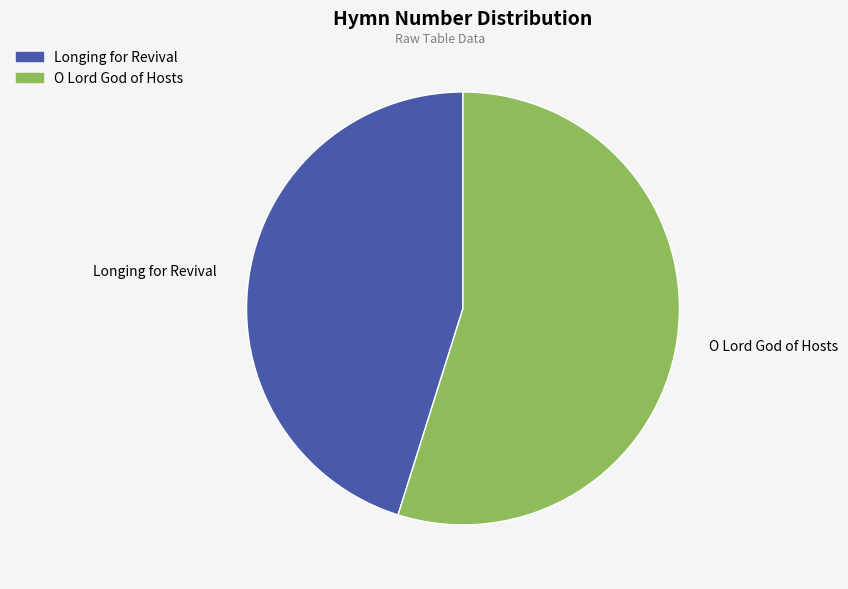

True or false: O Lord God of Hosts accounts for 49% of the total.

False